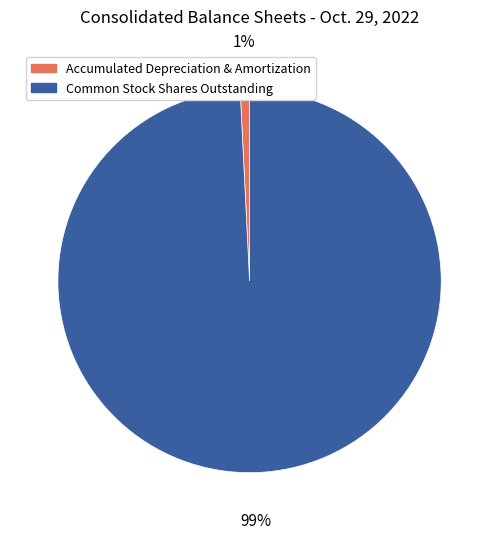

To the nearest percent, what is the difference between the Accumulated Depreciation & Amortization and Common Stock Shares Outstanding slice percentages?

98%